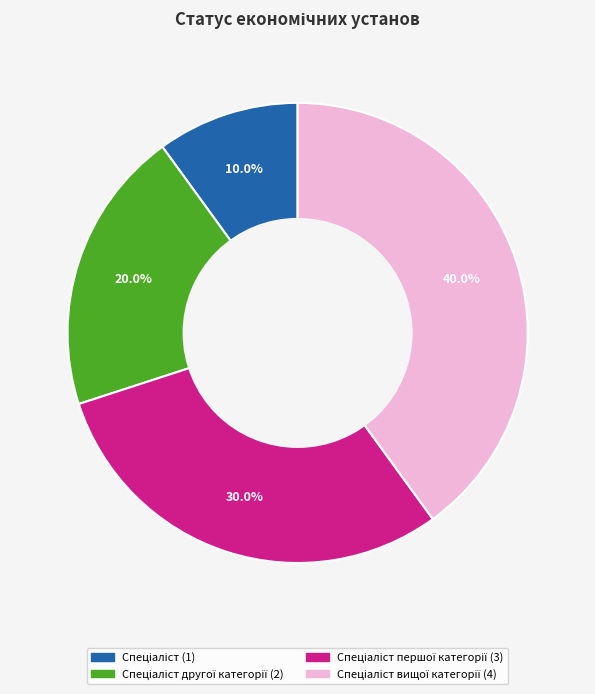

Does any single category account for the majority?

No